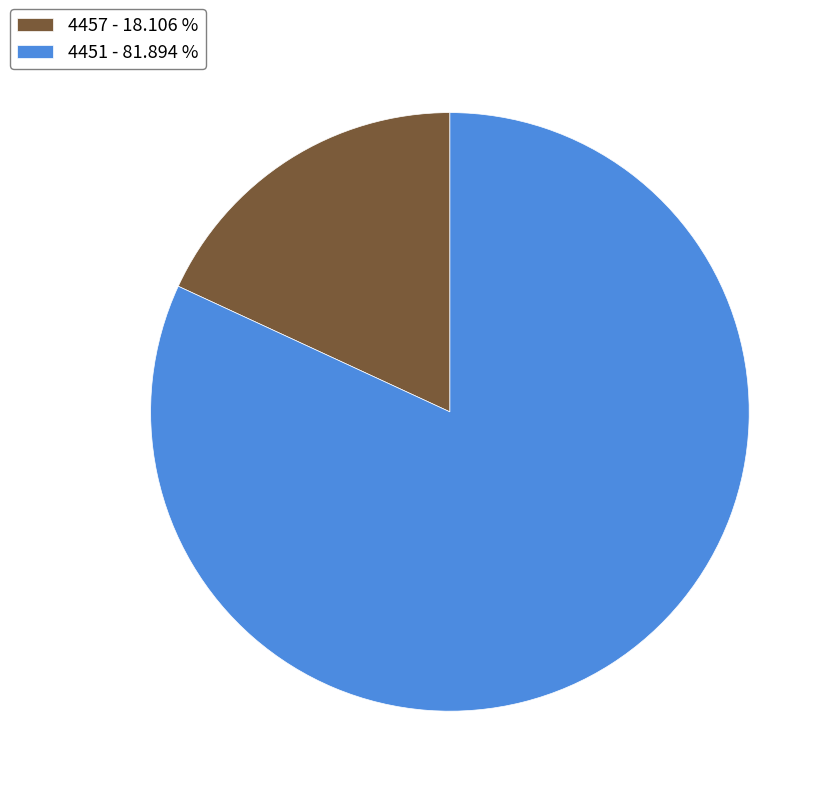

Does 4451 - 81.894 % represent more than half of the total?

Yes